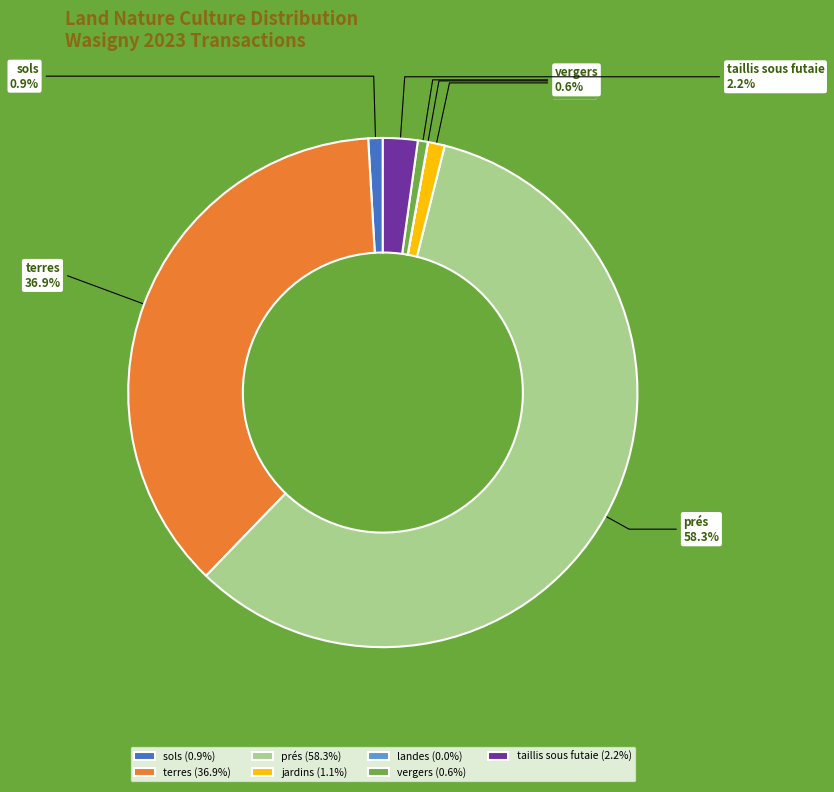

Between taillis sous futaie and prés, which is larger?

prés